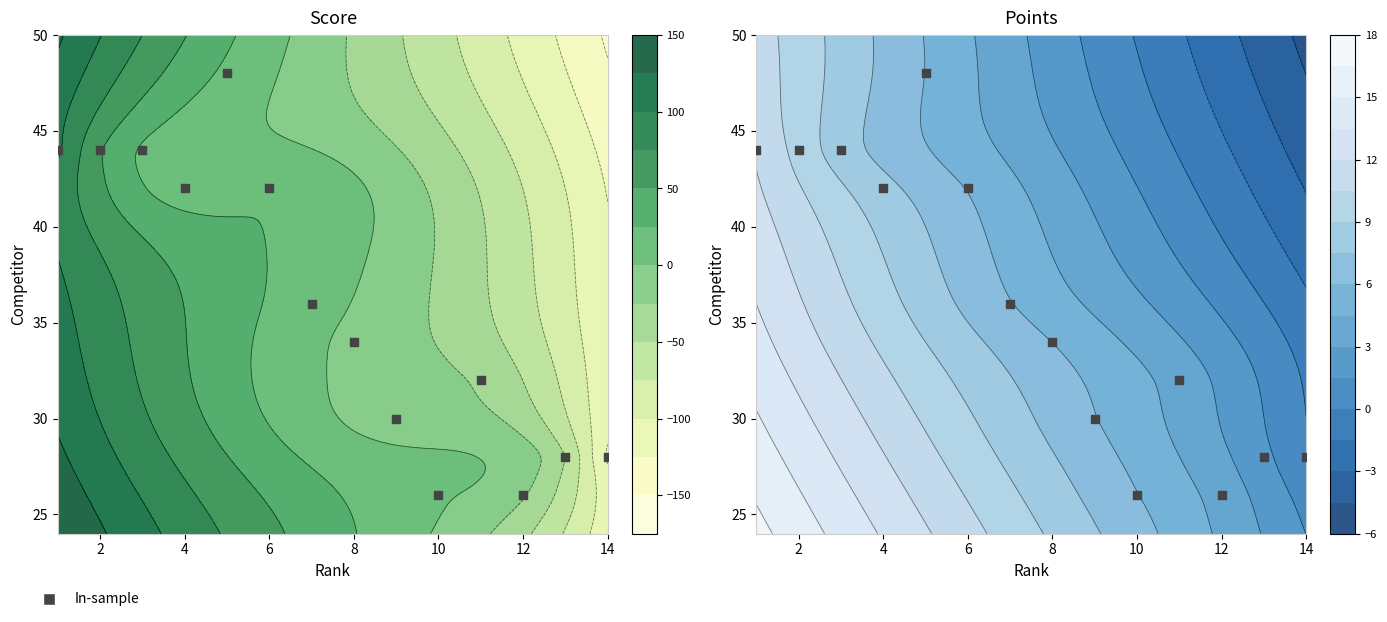

What is the smallest value displayed?

26